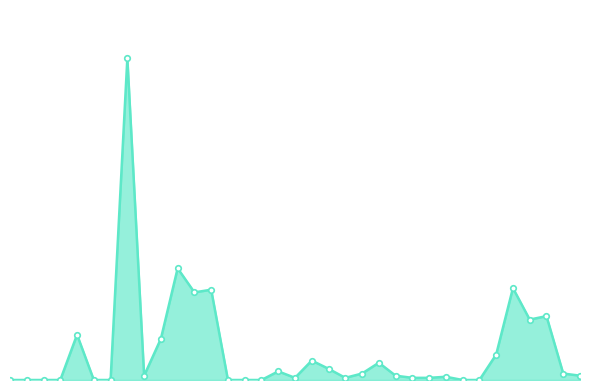

What is the label of the 29th point from the left?

28